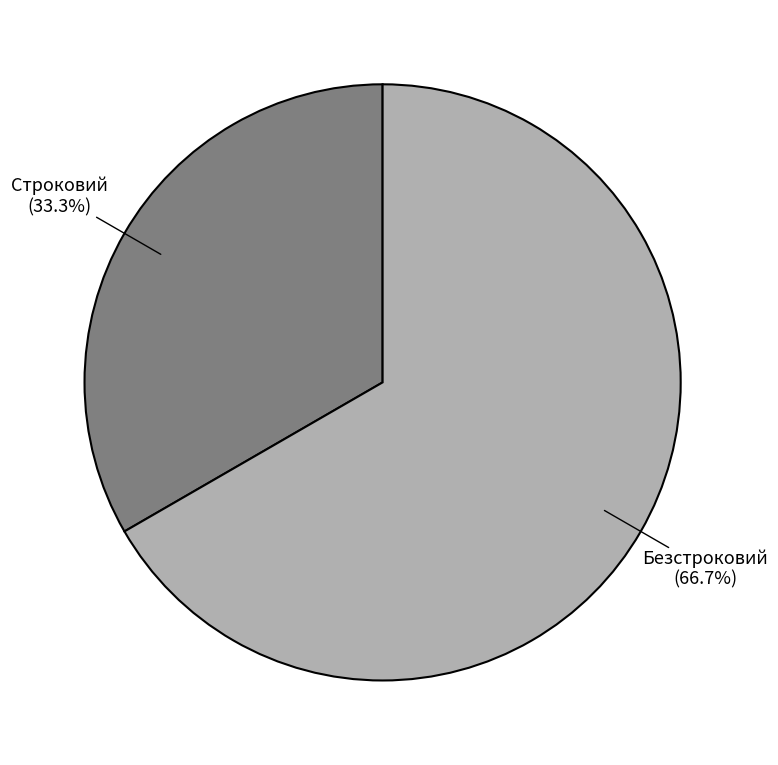

Does any single category account for the majority?

Yes